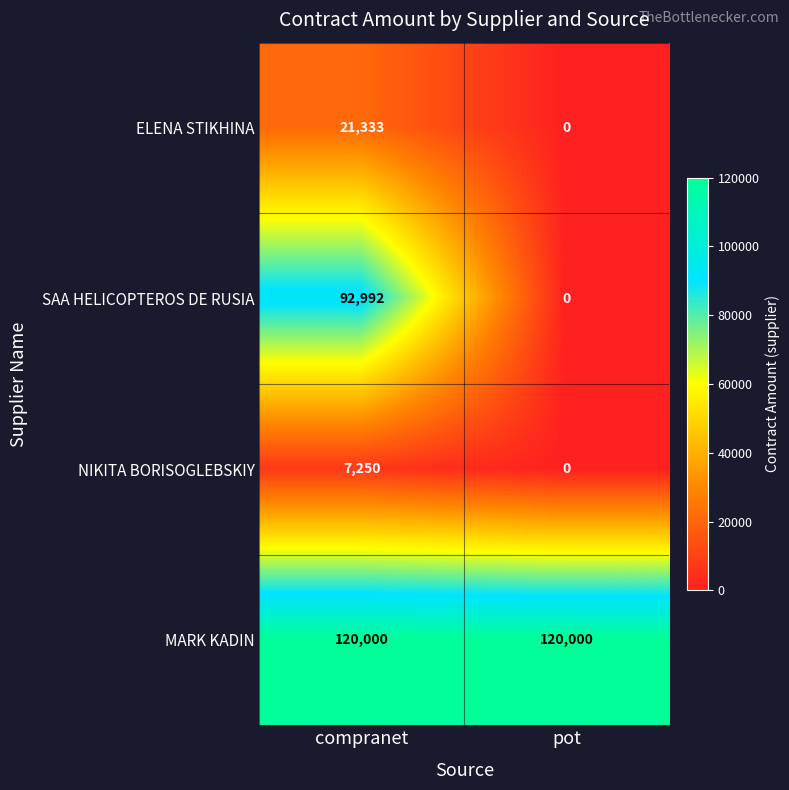

Which series has the largest total across all categories?

MARK KADIN